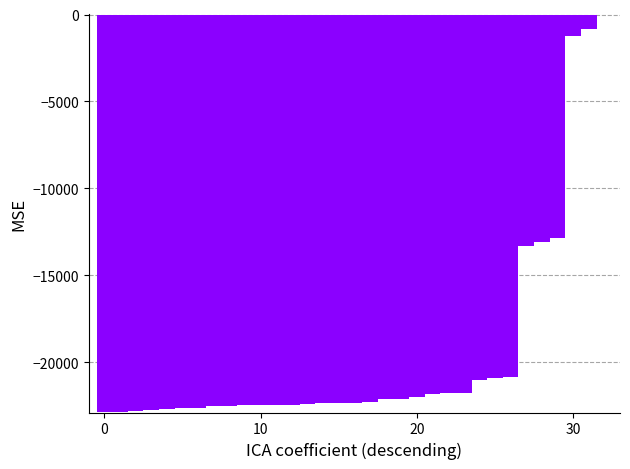

Does the chart contain stacked bars?

No